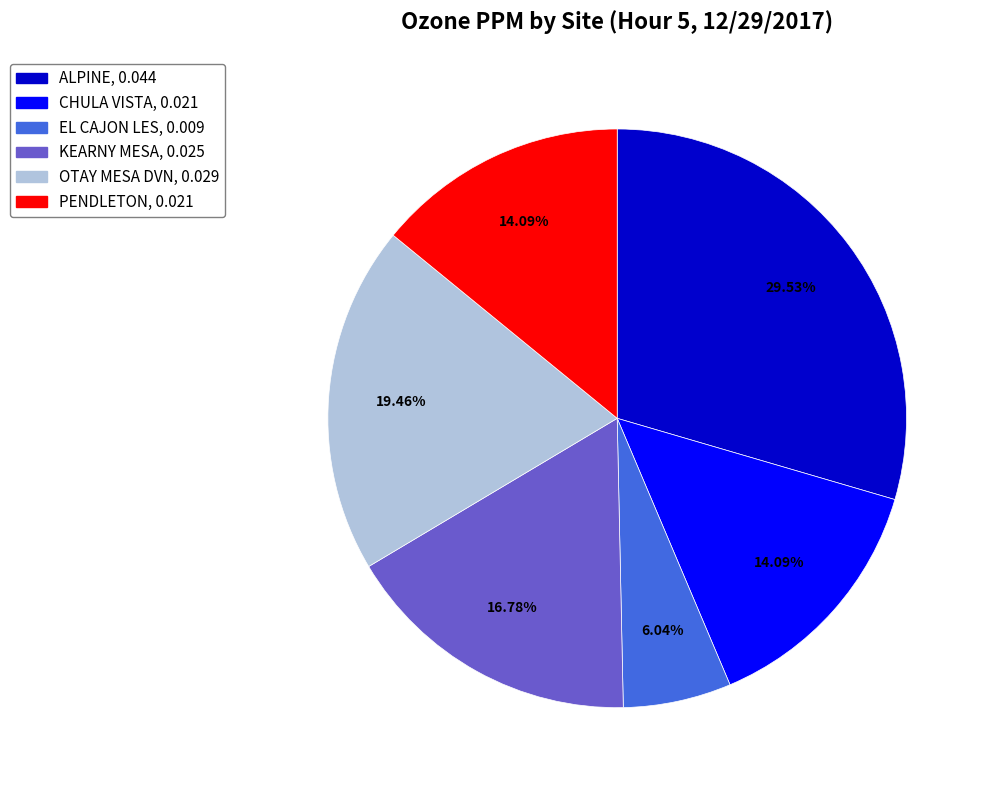

How many segments does this pie chart have?

6